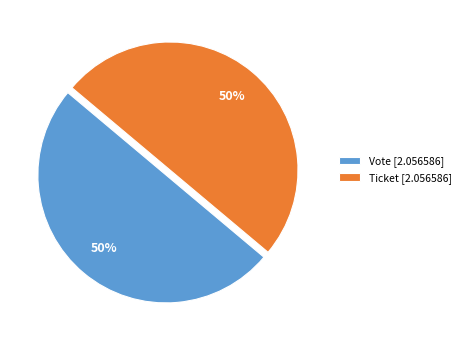

The Ticket [2.056586] slice represents 36% of the pie. True or false?

False